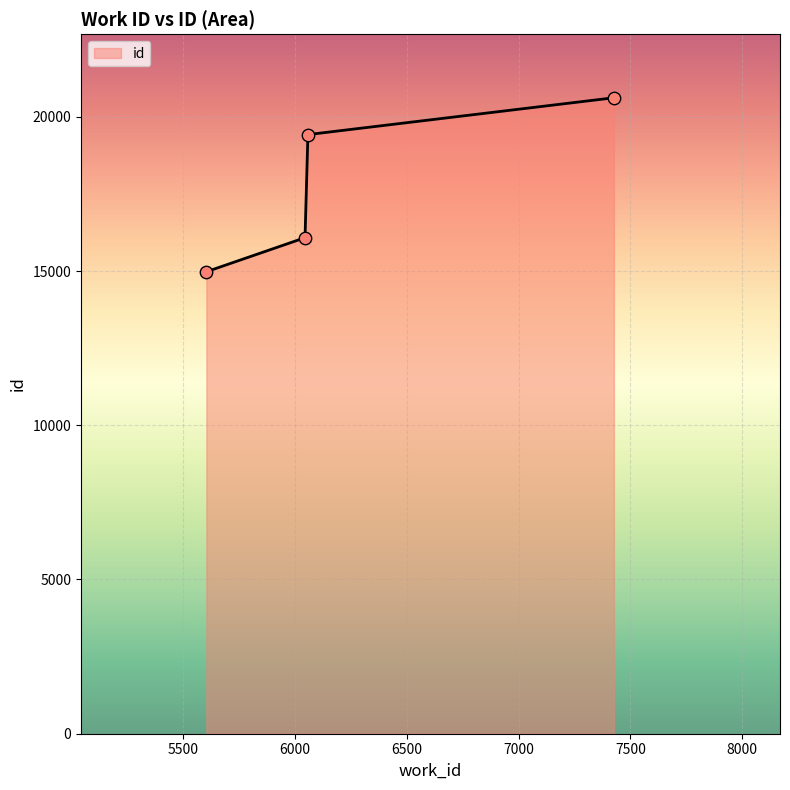

True or false: the data has more than 0 interior local peaks.

False